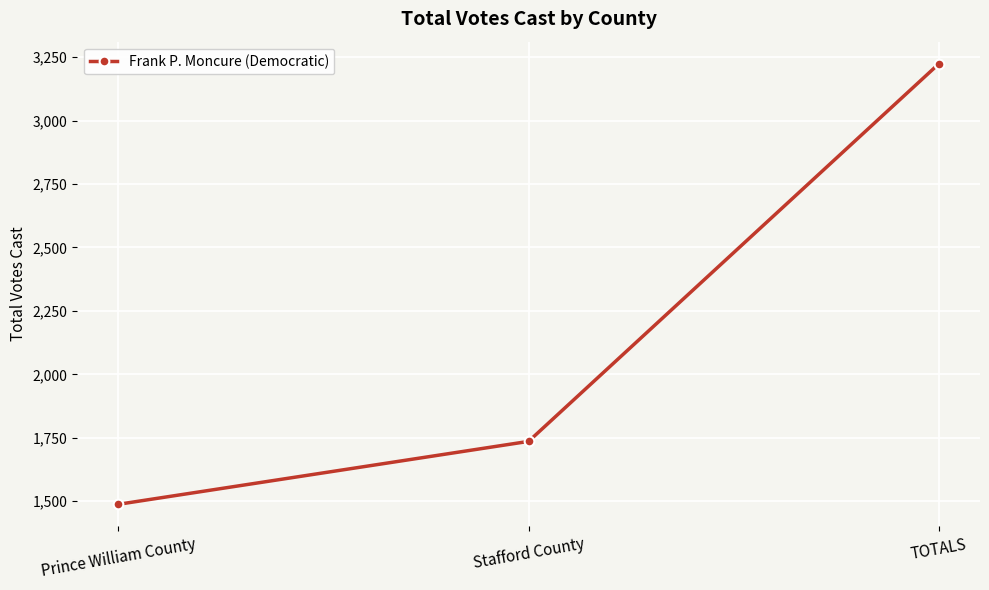

What position from the left is Prince William County?

1